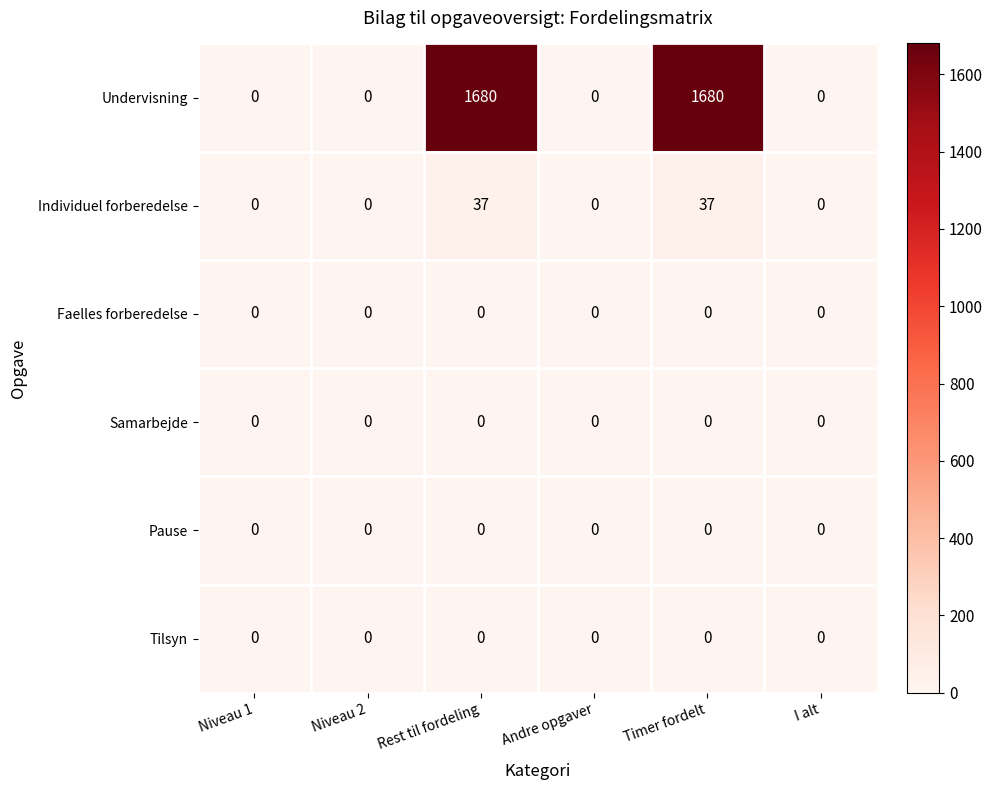

The value of Samarbejde at Niveau 2 is 0. True or false?

True